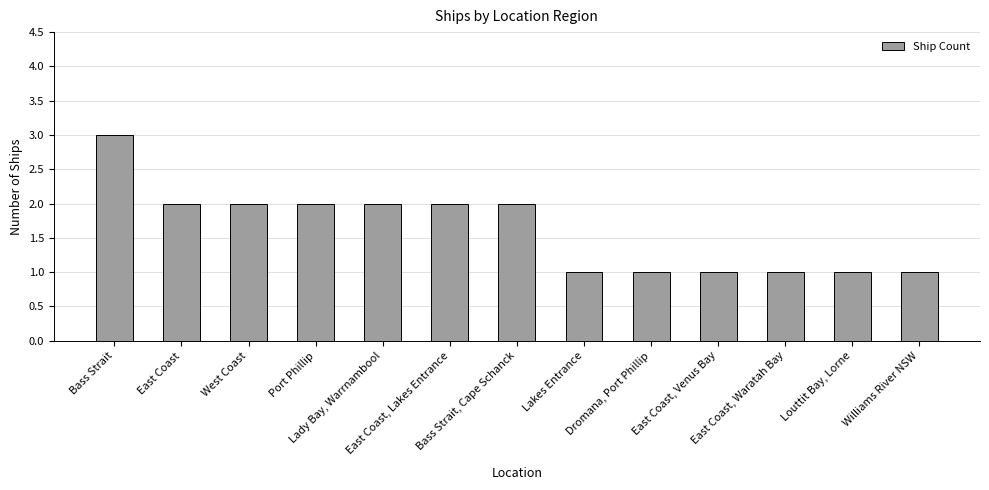

What is the maximum value shown in the chart?

3